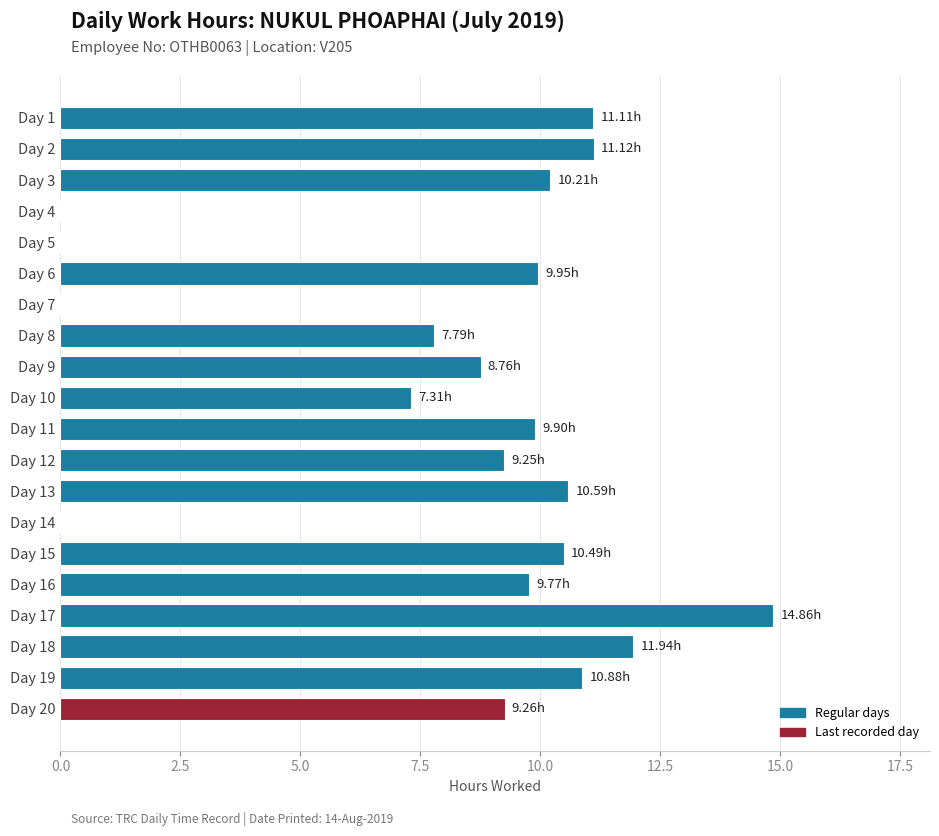

What is the average value?

8.2